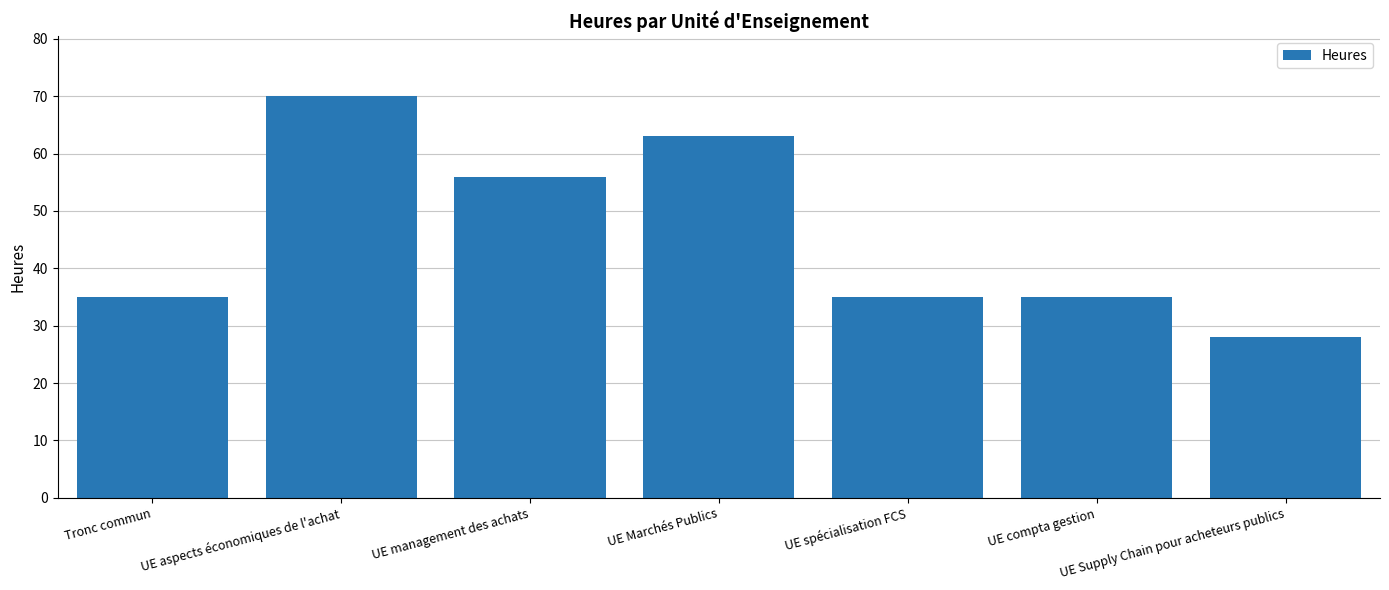

What value does the data have at UE compta gestion?

35